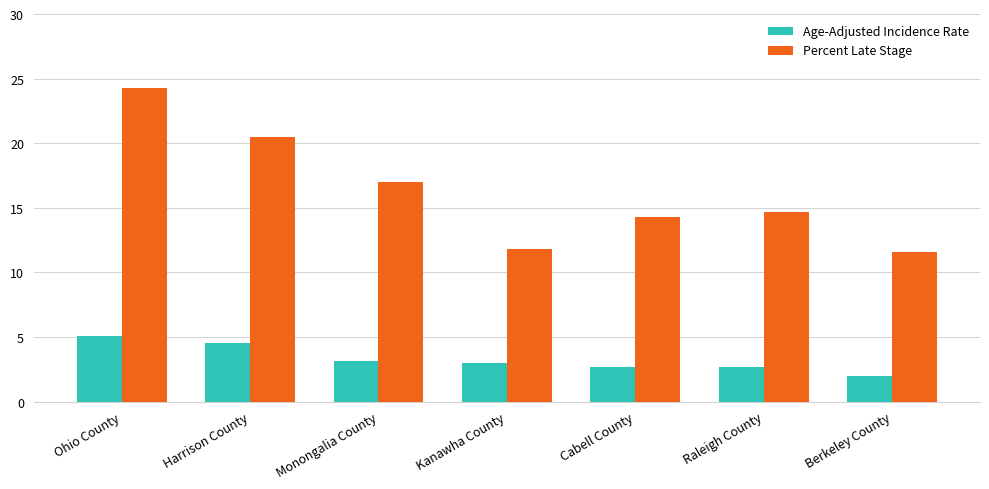

Is it true that Percent Late Stage equals 14.3 at Cabell County?

True